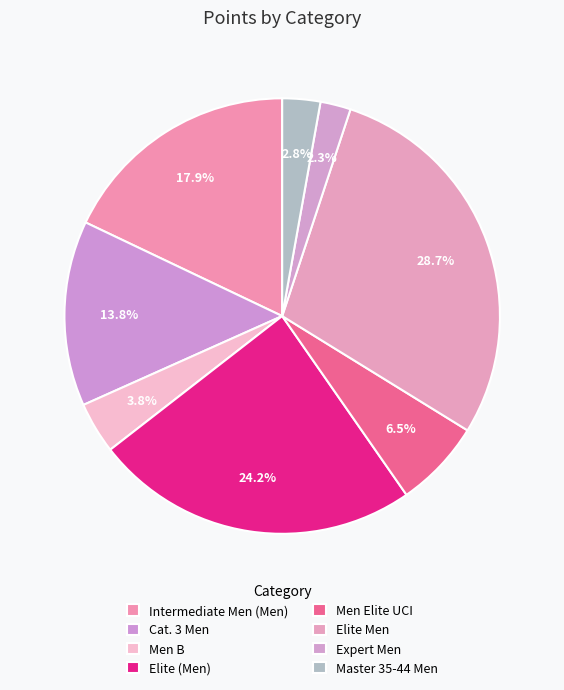

Is there any slice that represents more than half of the pie?

No